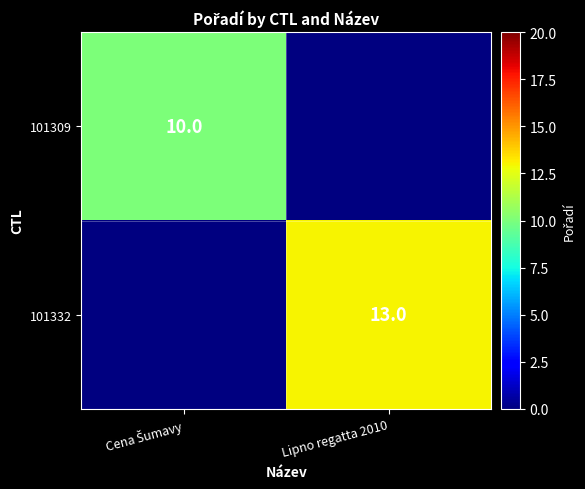

At how many categories does at least one series exceed 12?

1